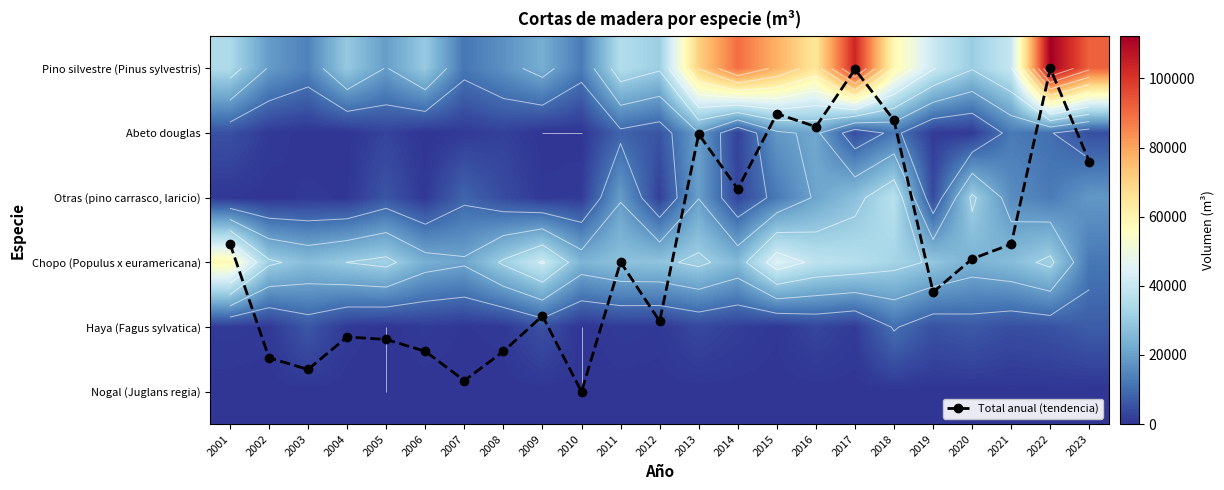

Count the number of categories in the chart.

23